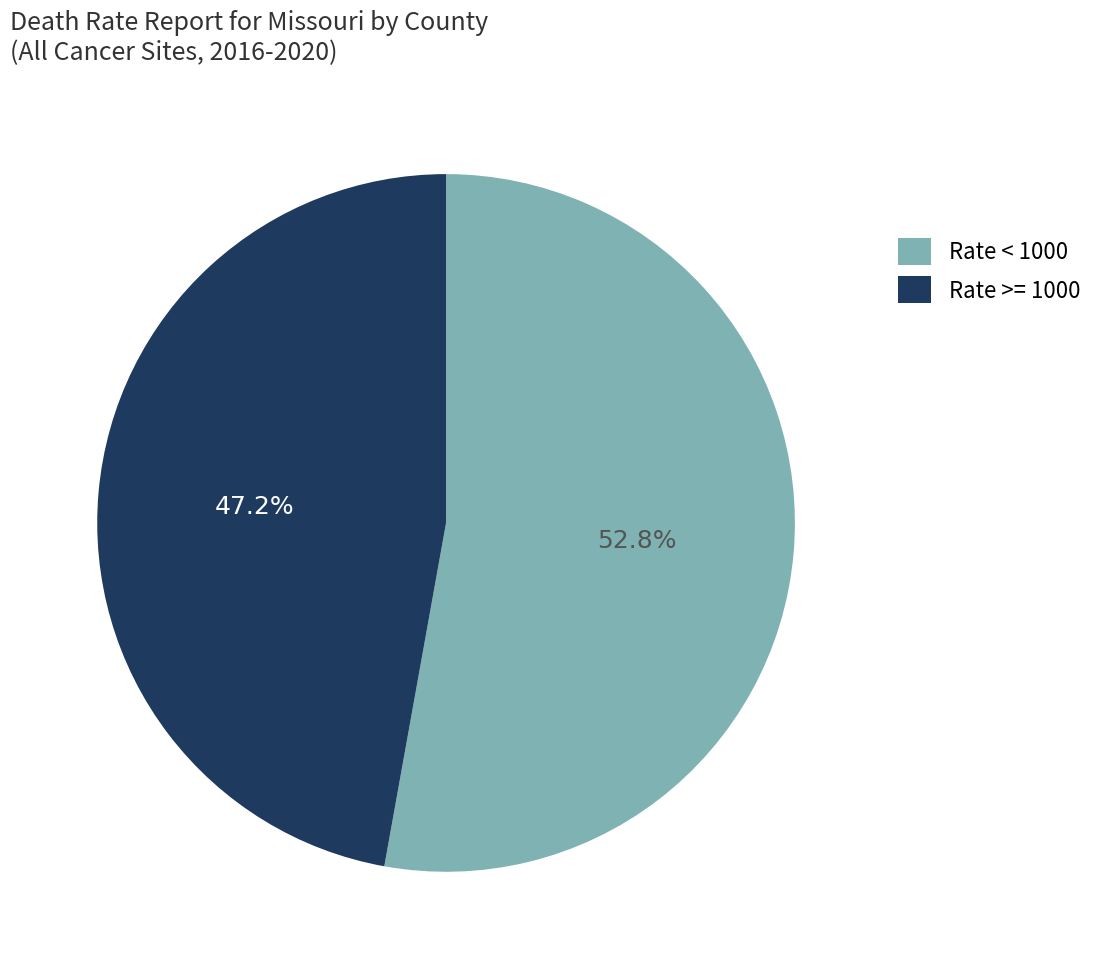

Rank the categories by value from highest to lowest.

Rate < 1000, Rate >= 1000